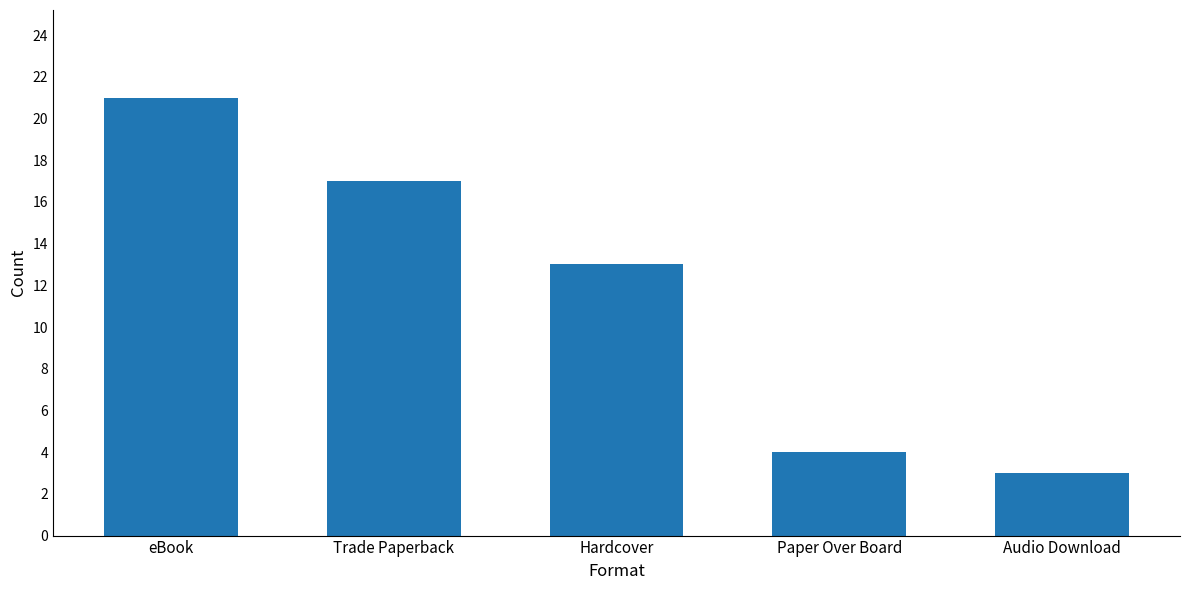

What is the minimum value shown in the chart?

3